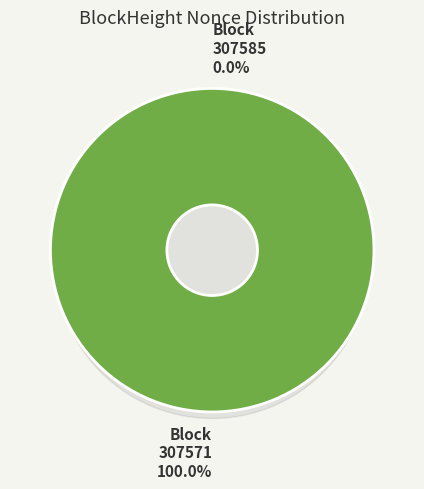

True or false: 307571 accounts for 99% of the total.

False